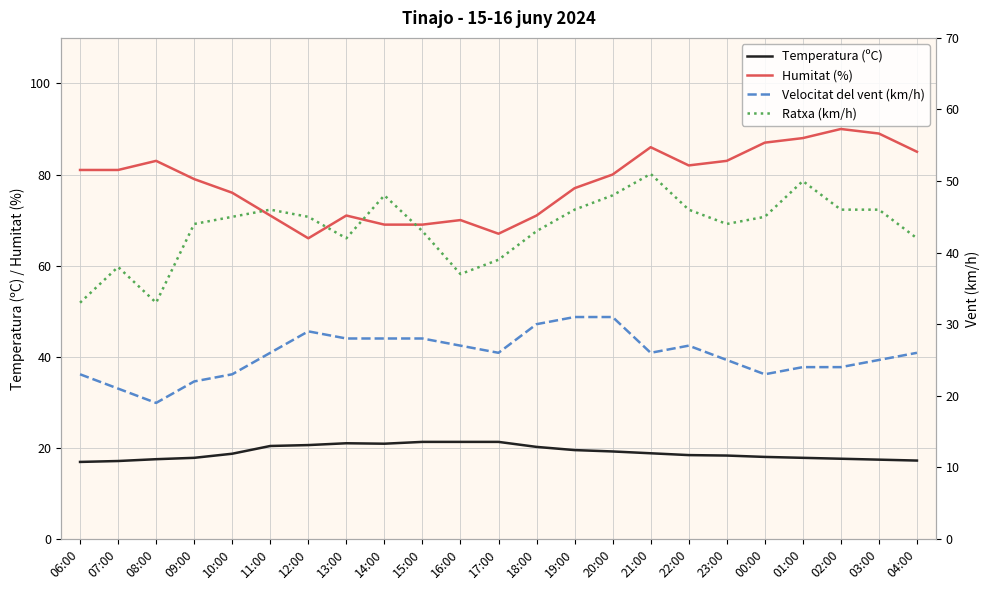

Which category has the highest value across all series?

02:00